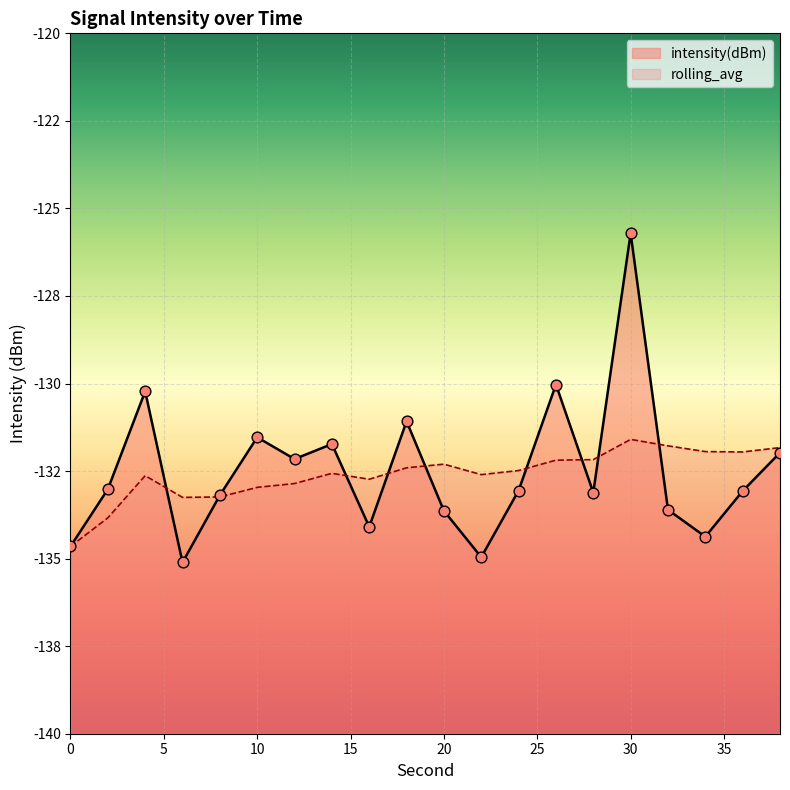

Which series reaches the maximum Y coordinate?

intensity(dBm)